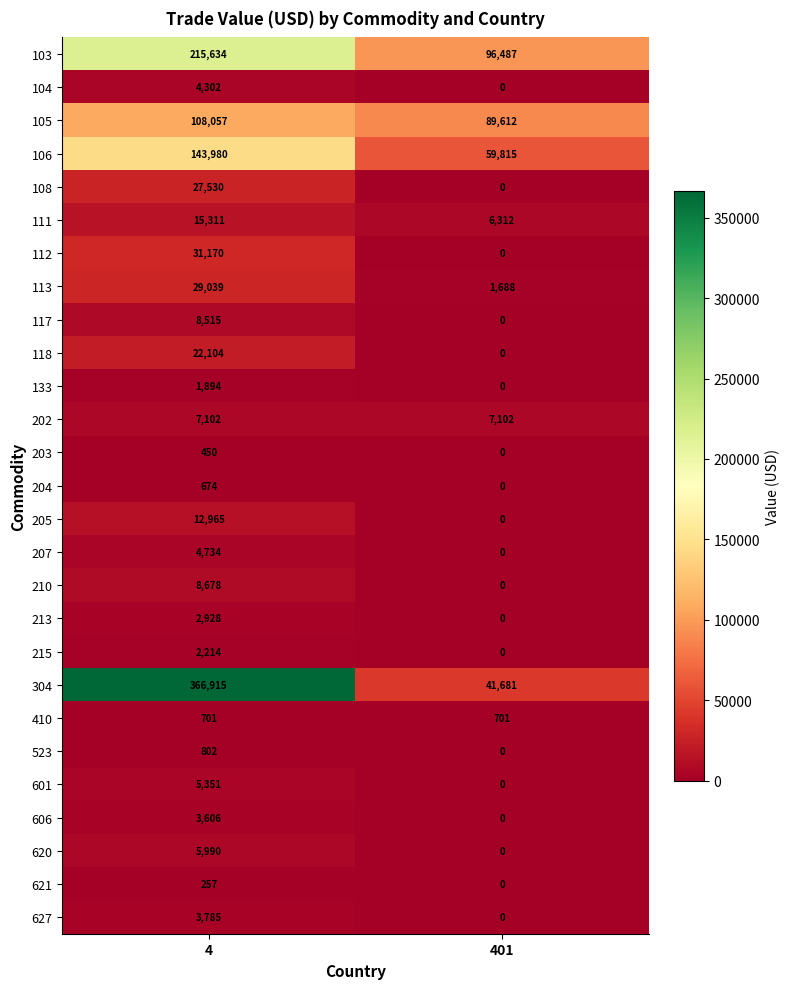

What is the sum of the 117 values at 401 and 4?

8515